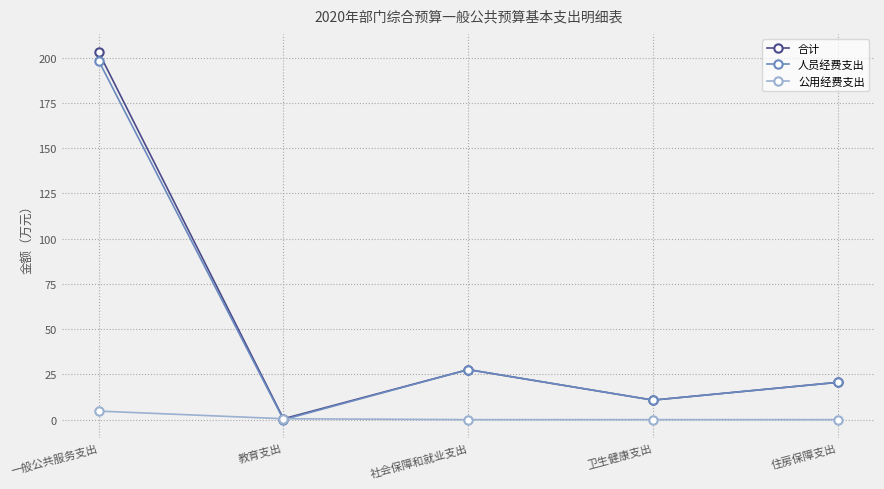

Which series has the largest range (max minus min)?

合计